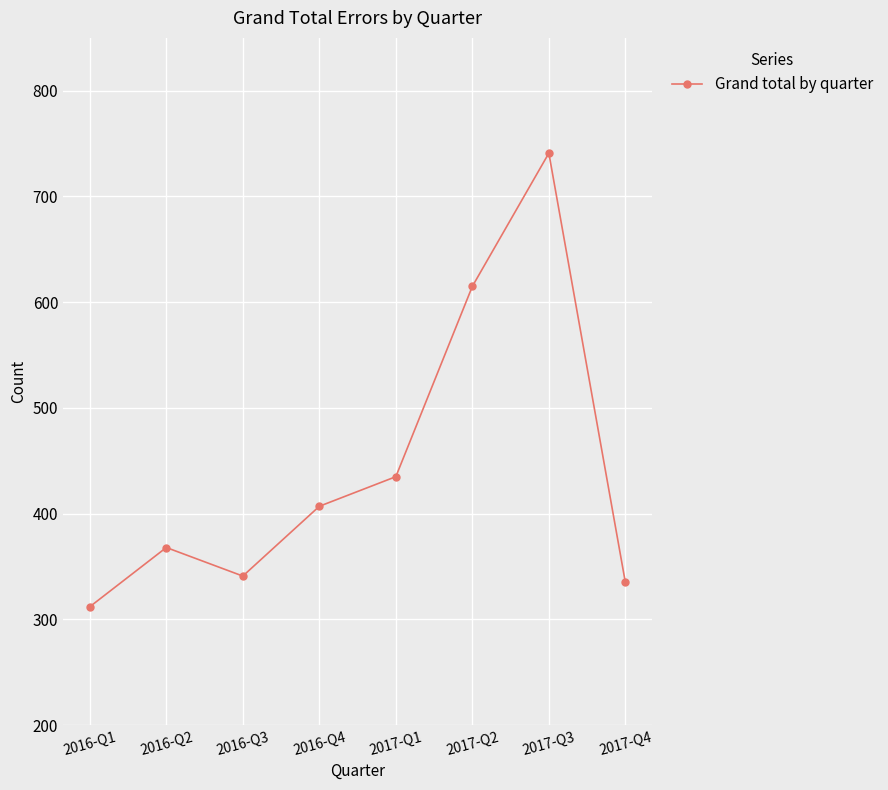

What is the maximum value shown in the chart?

741